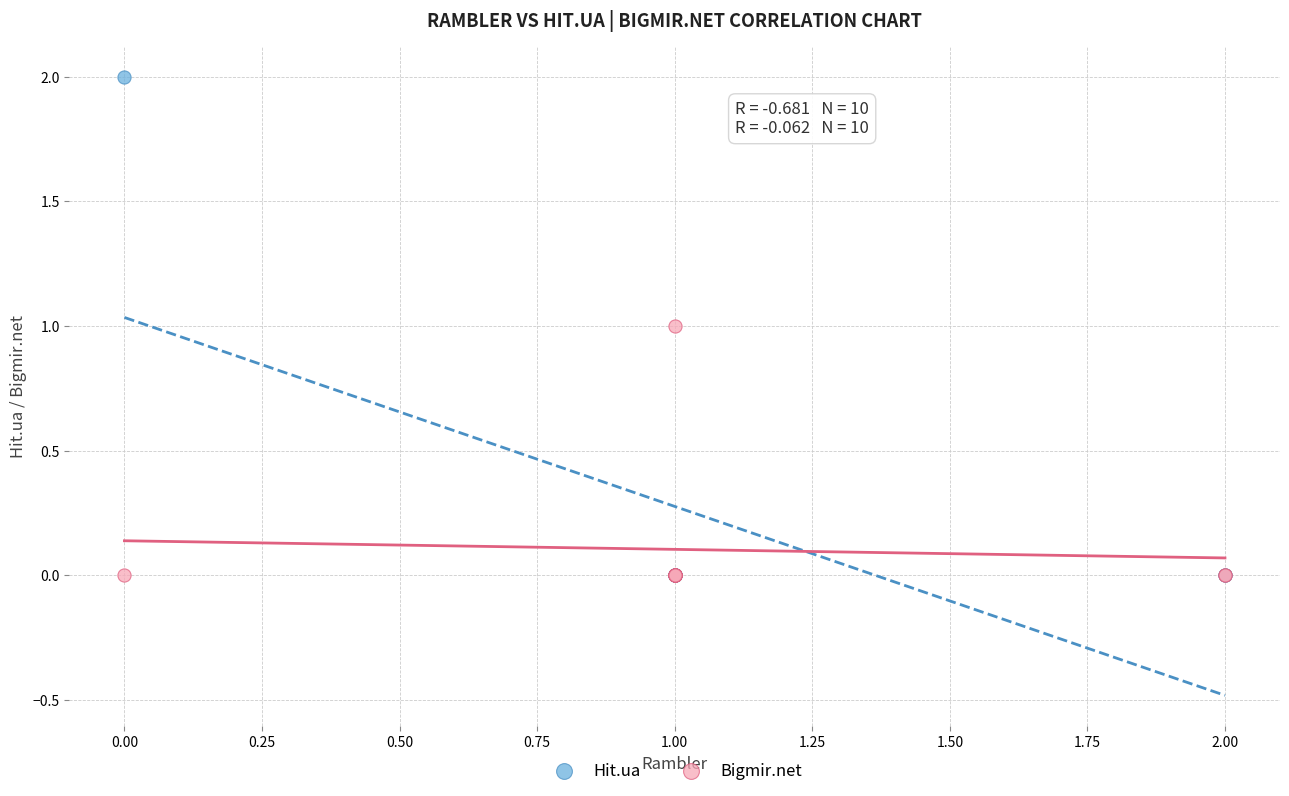

What are all the series names shown in the legend?

Hit.ua, Bigmir.net